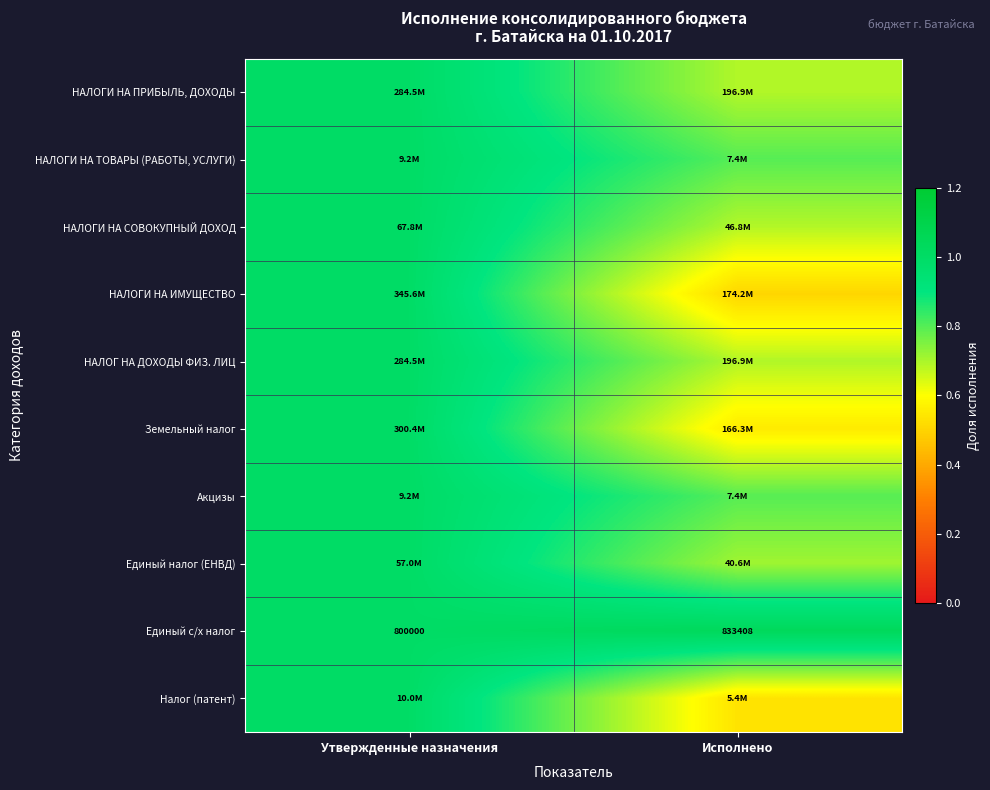

How many values in the Единый с/х налог series are below 833408?

1